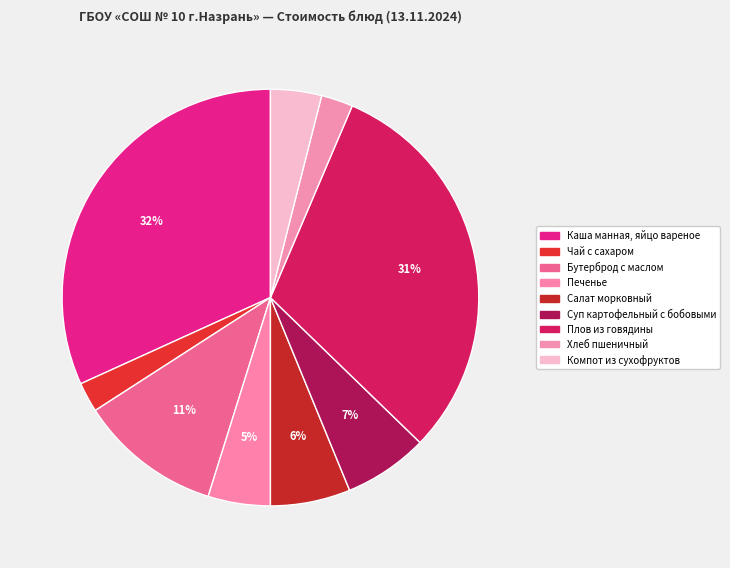

To the nearest percent, what is the difference between the largest and smallest slice percentages?

29%